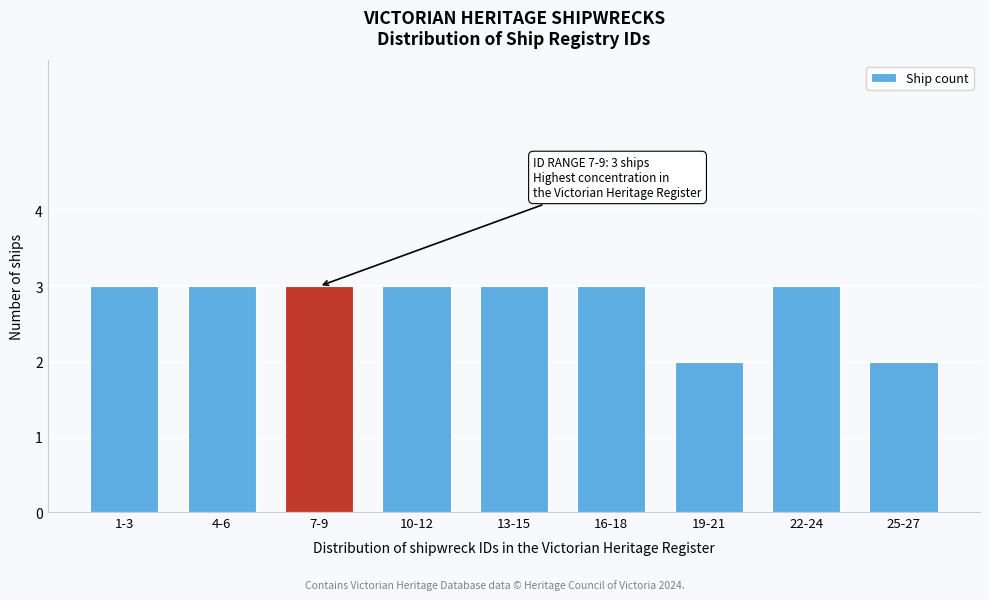

Reading left to right, extract all data points from this chart.

3	3	3	3	3	3	2	3	2